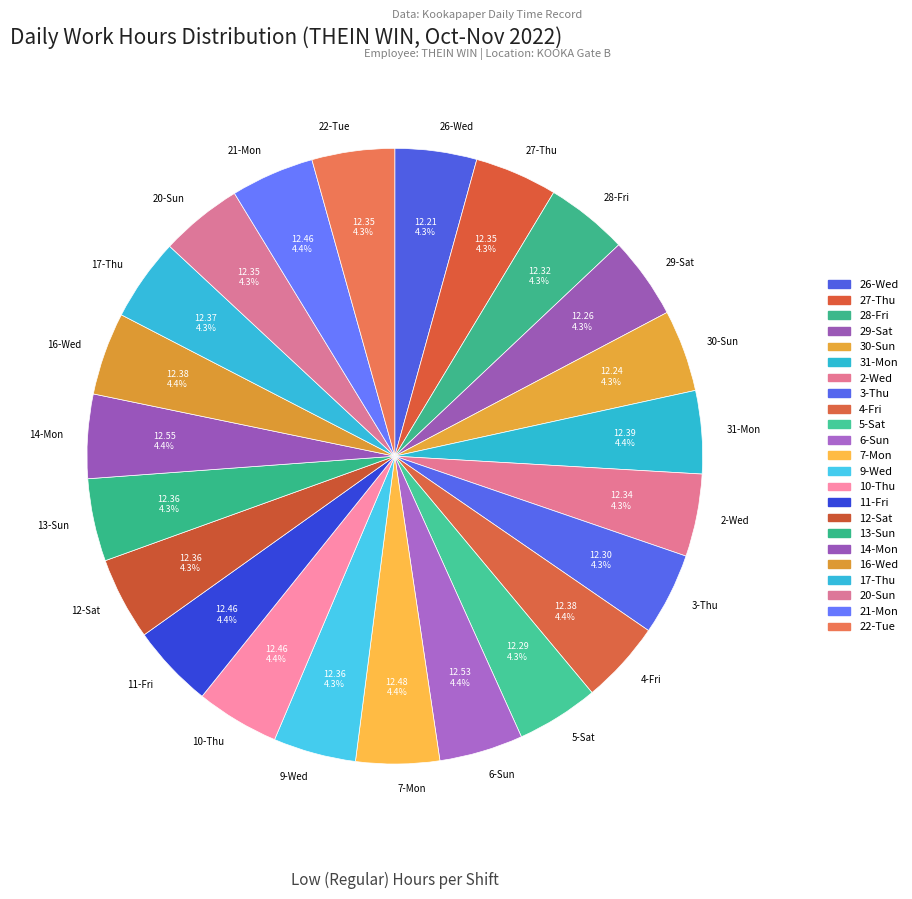

What is the ratio of the value at 2-Wed to the value at 14-Mon?

1.0